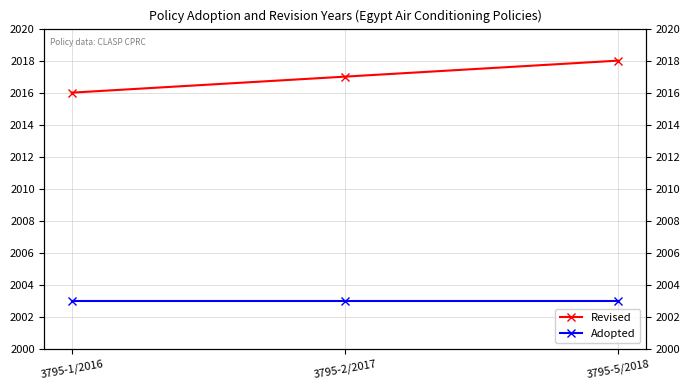

Read the Adopted value at 3795-2/2017.

2003